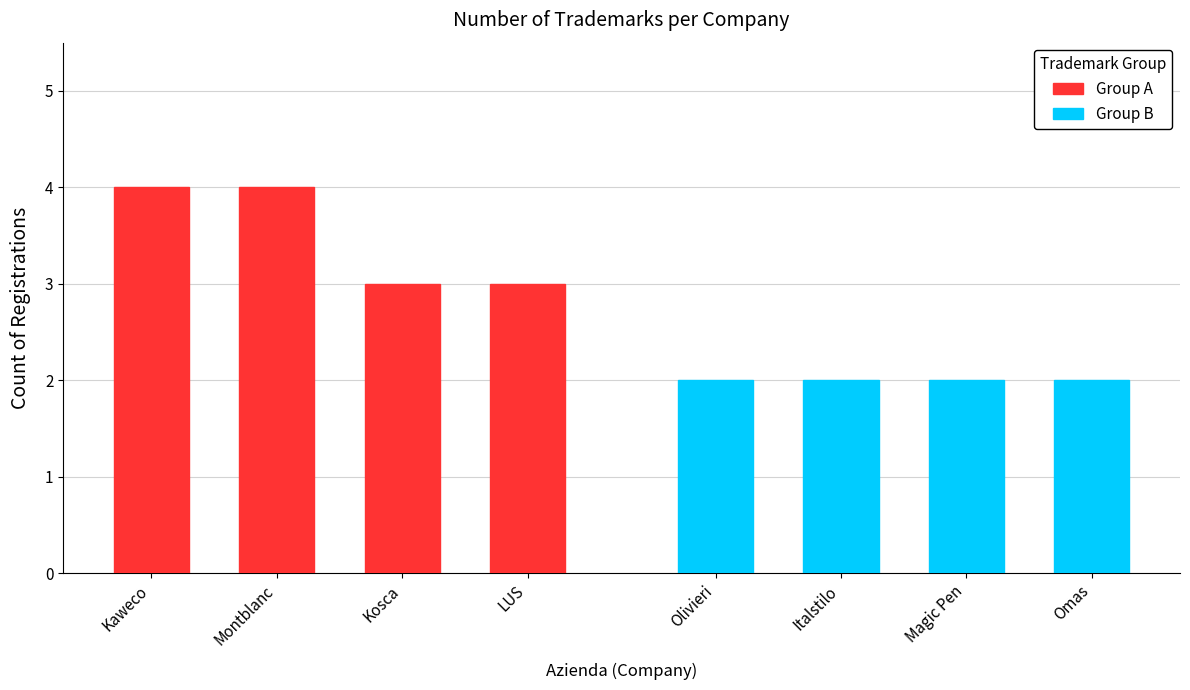

Which series has the largest total across all categories?

Group A